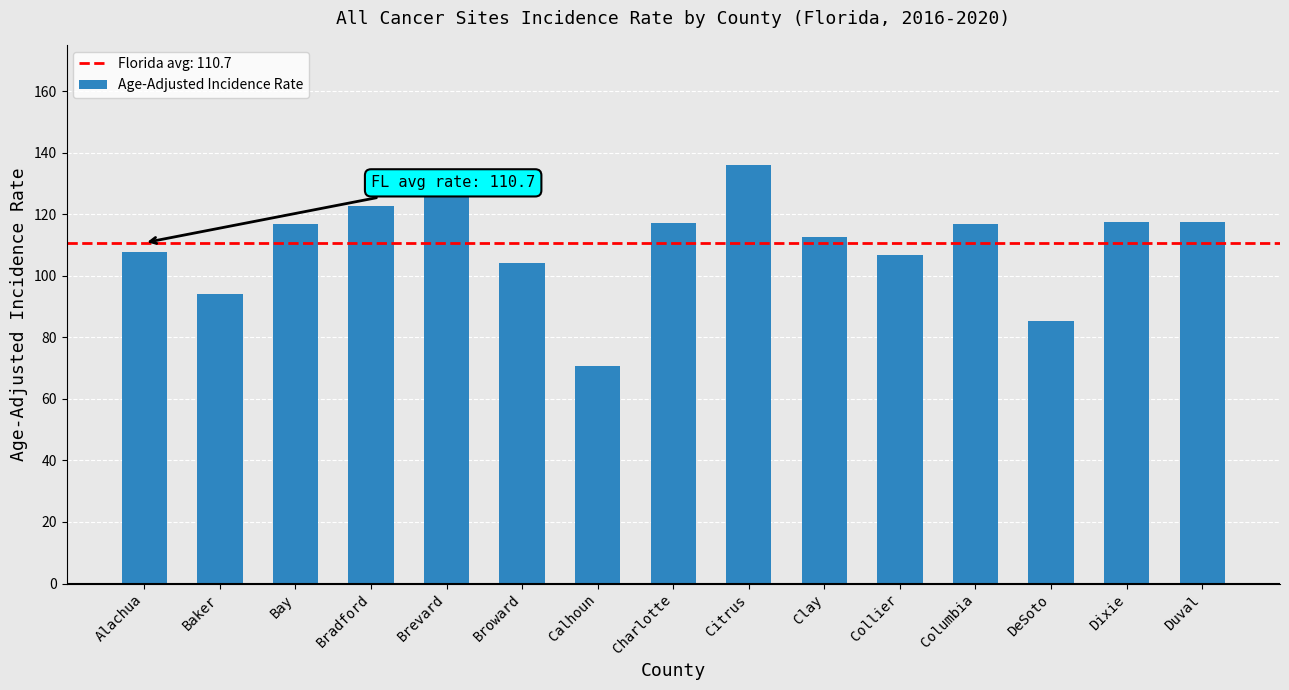

What is the approximate value at Brevard?

127.6